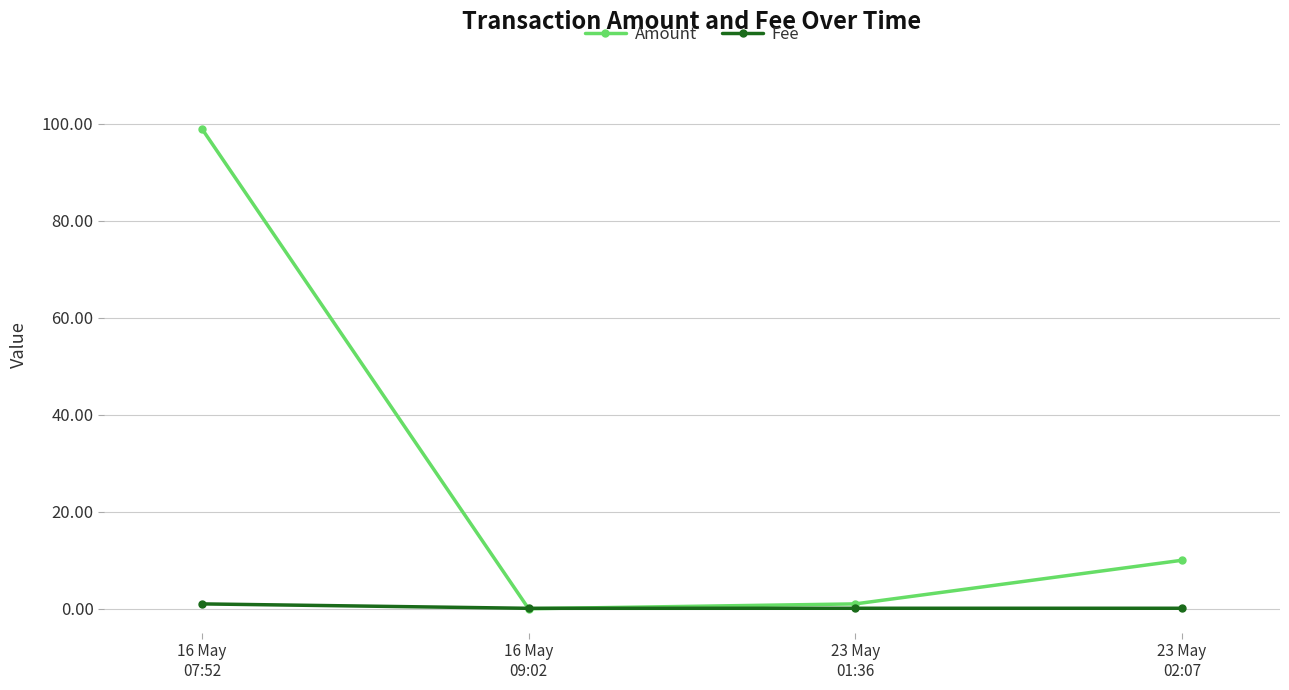

The value of Amount at 16 May
09:02 is 39.7. True or false?

False